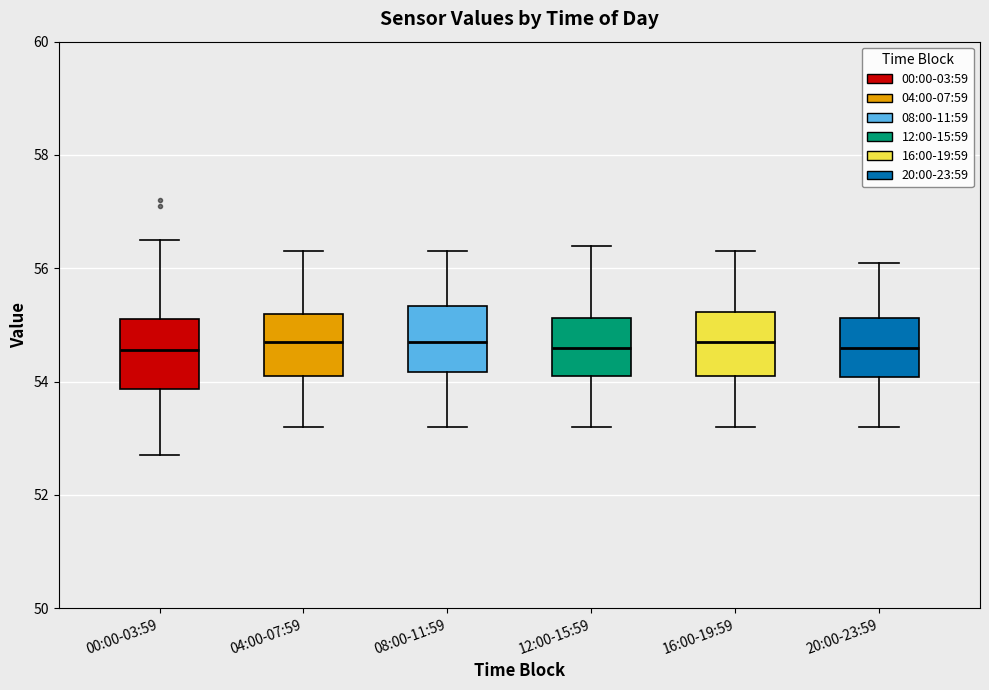

Reading left to right, read every box against the y-axis: the position of its median line, the range the box covers, and the ends of its whiskers. The values are not printed on the chart, so give them approximately, as read against the axis.

00:00-03:59: median 54.6, box 53.8 to 55.2, whiskers 52.8 to 56.6
04:00-07:59: median 54.8, box 54.2 to 55.2, whiskers 53.2 to 56.4
08:00-11:59: median 54.8, box 54.2 to 55.4, whiskers 53.2 to 56.4
12:00-15:59: median 54.6, box 54.2 to 55.2, whiskers 53.2 to 56.4
16:00-19:59: median 54.8, box 54.2 to 55.2, whiskers 53.2 to 56.4
20:00-23:59: median 54.6, box 54.0 to 55.2, whiskers 53.2 to 56.2